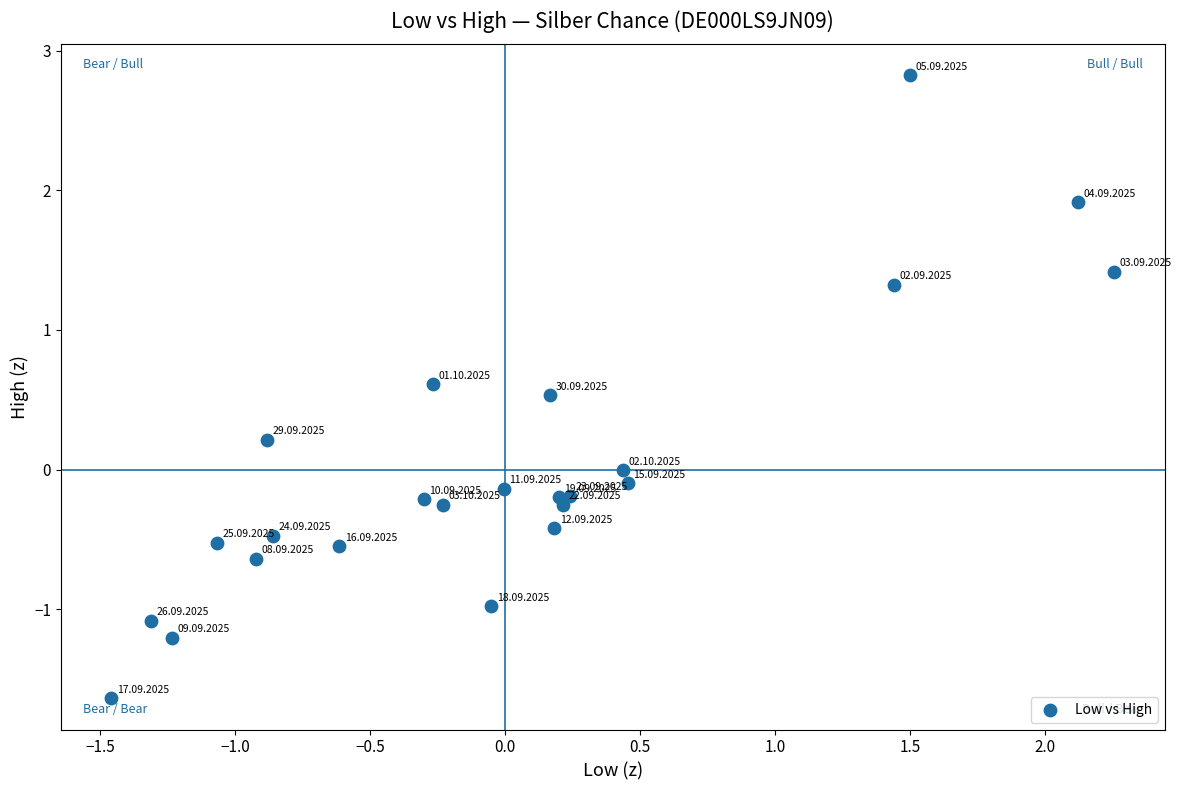

What is the range of X values (max minus min)?

3.7